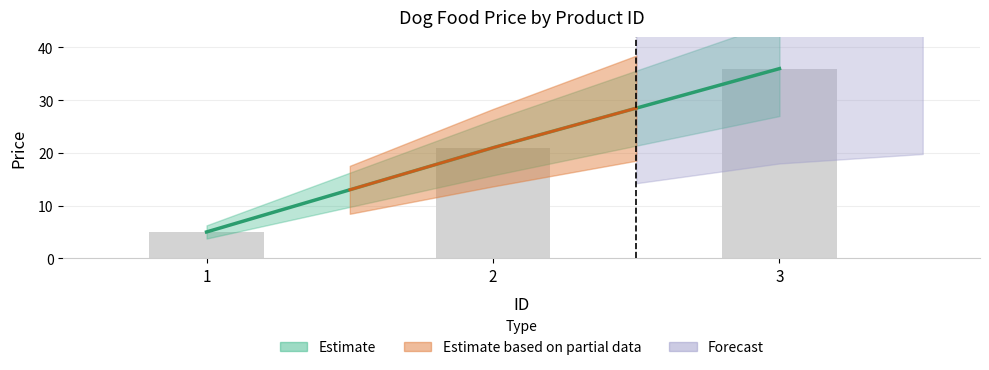

Is it true that the value at 3 is 36.0?

True